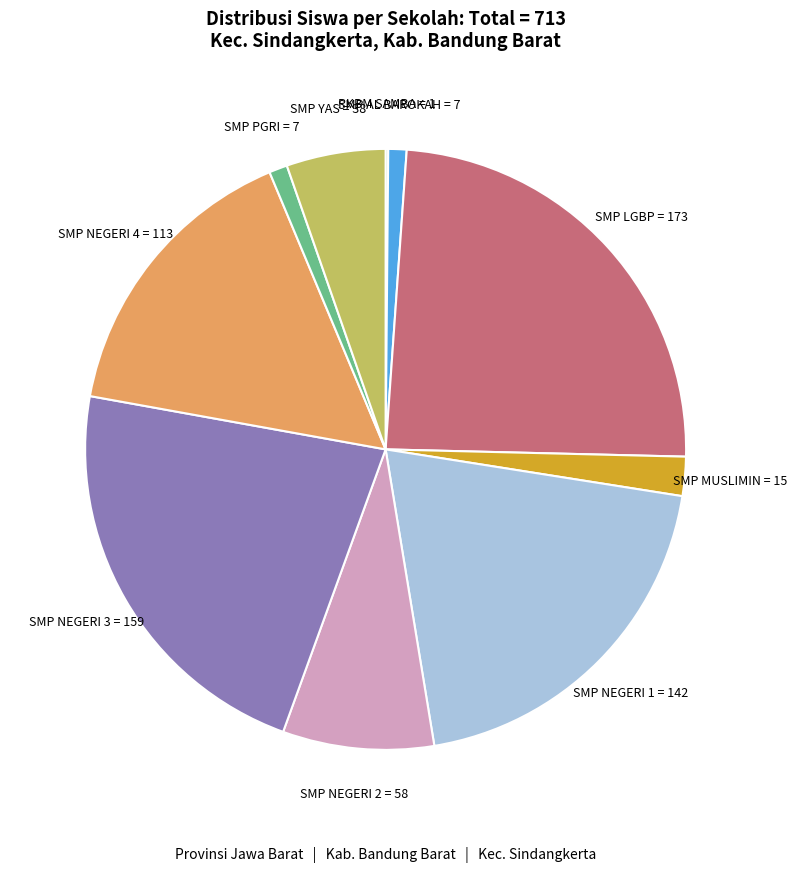

Is there a majority slice in this chart?

No